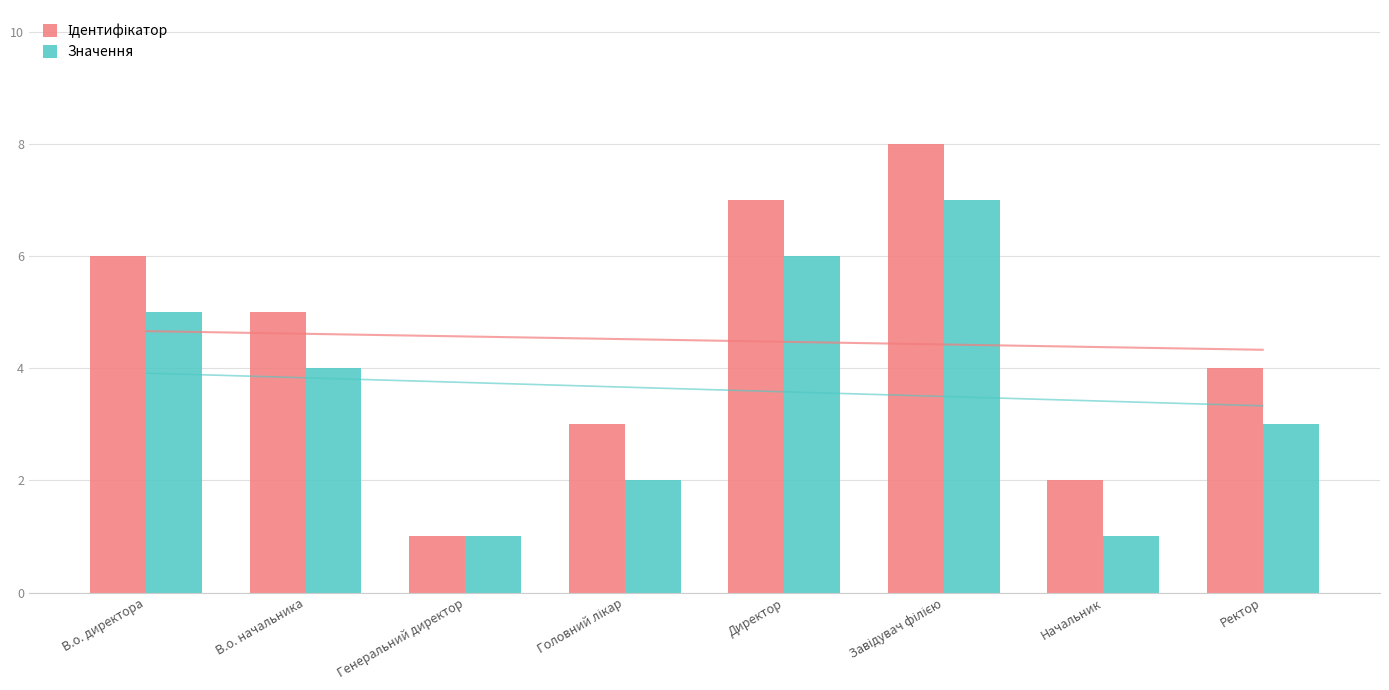

What is the average value of the Значення series?

4